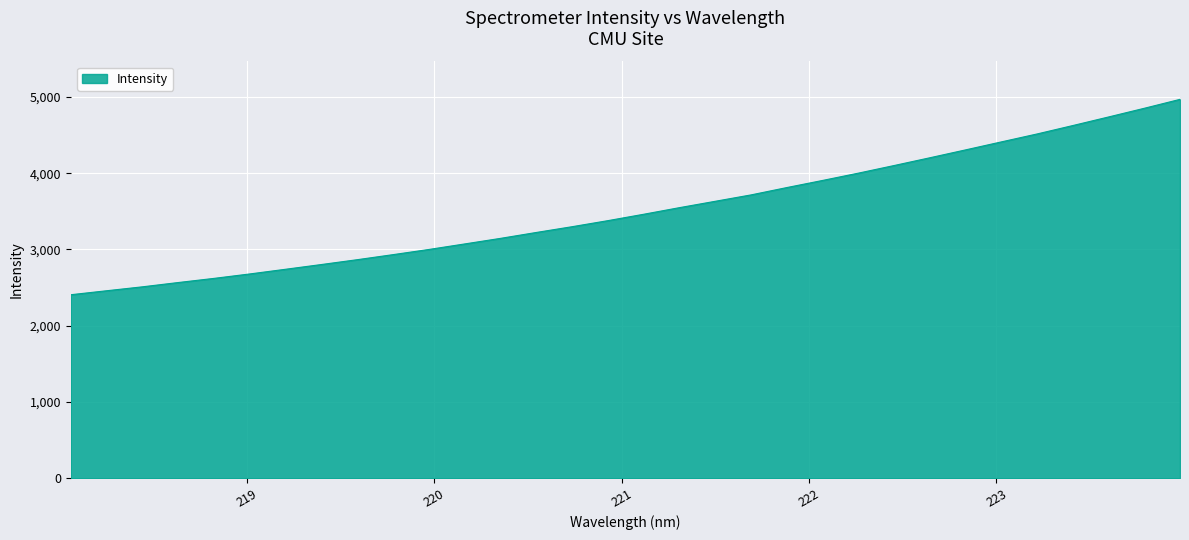

What is the difference between the maximum and minimum values?

2562.4